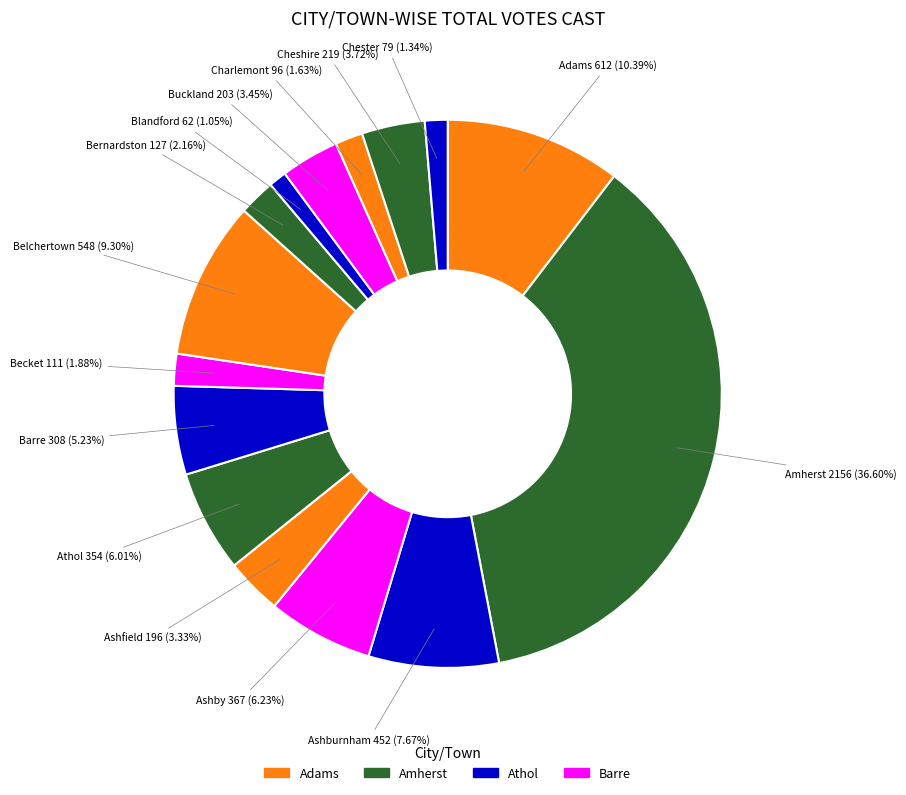

Which category has the smallest portion of the pie?

Blandford